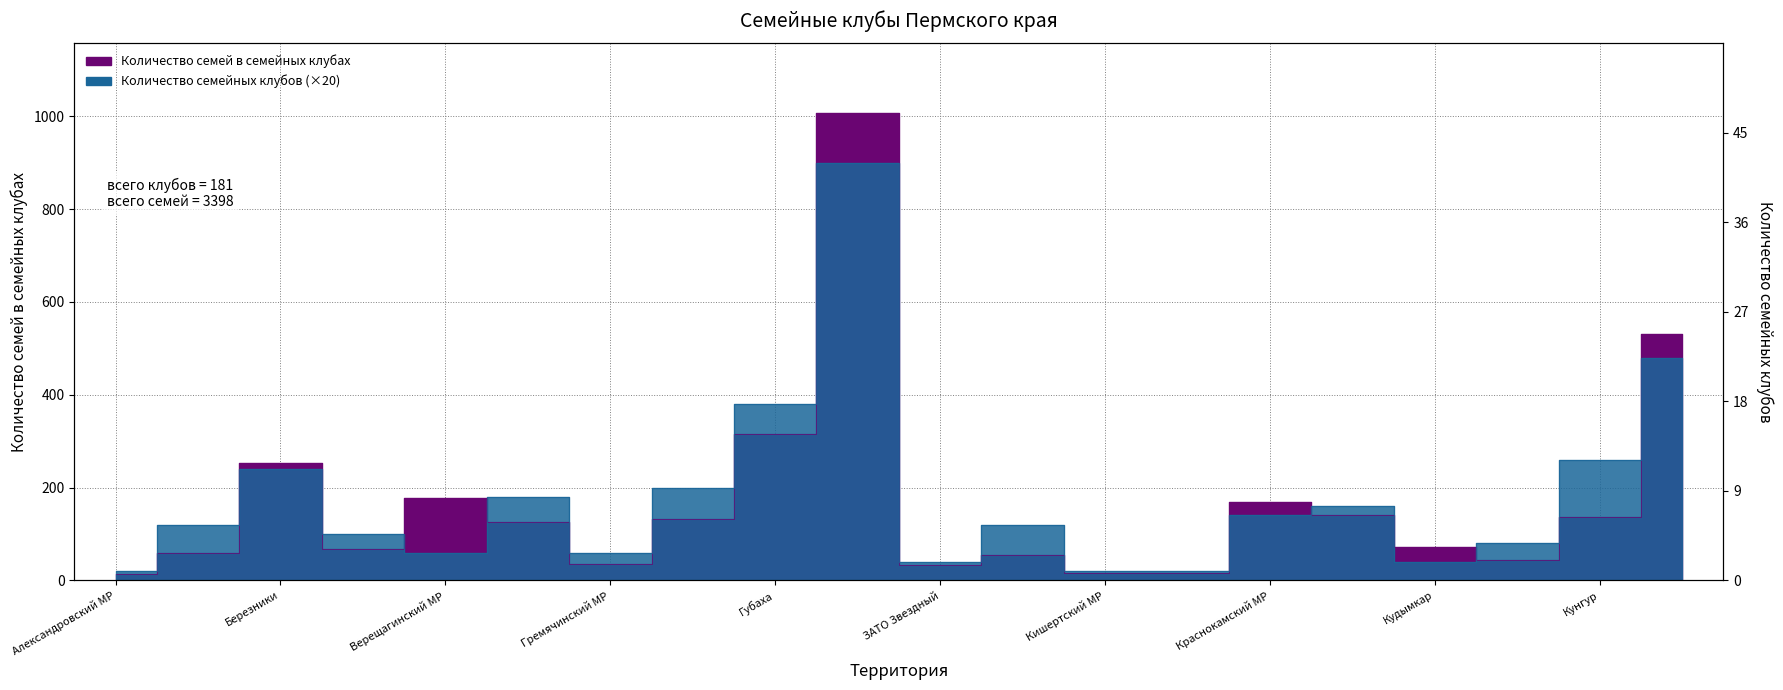

True or false: Количество семей в семейных клубах has more than 0 points higher than both neighbors.

True